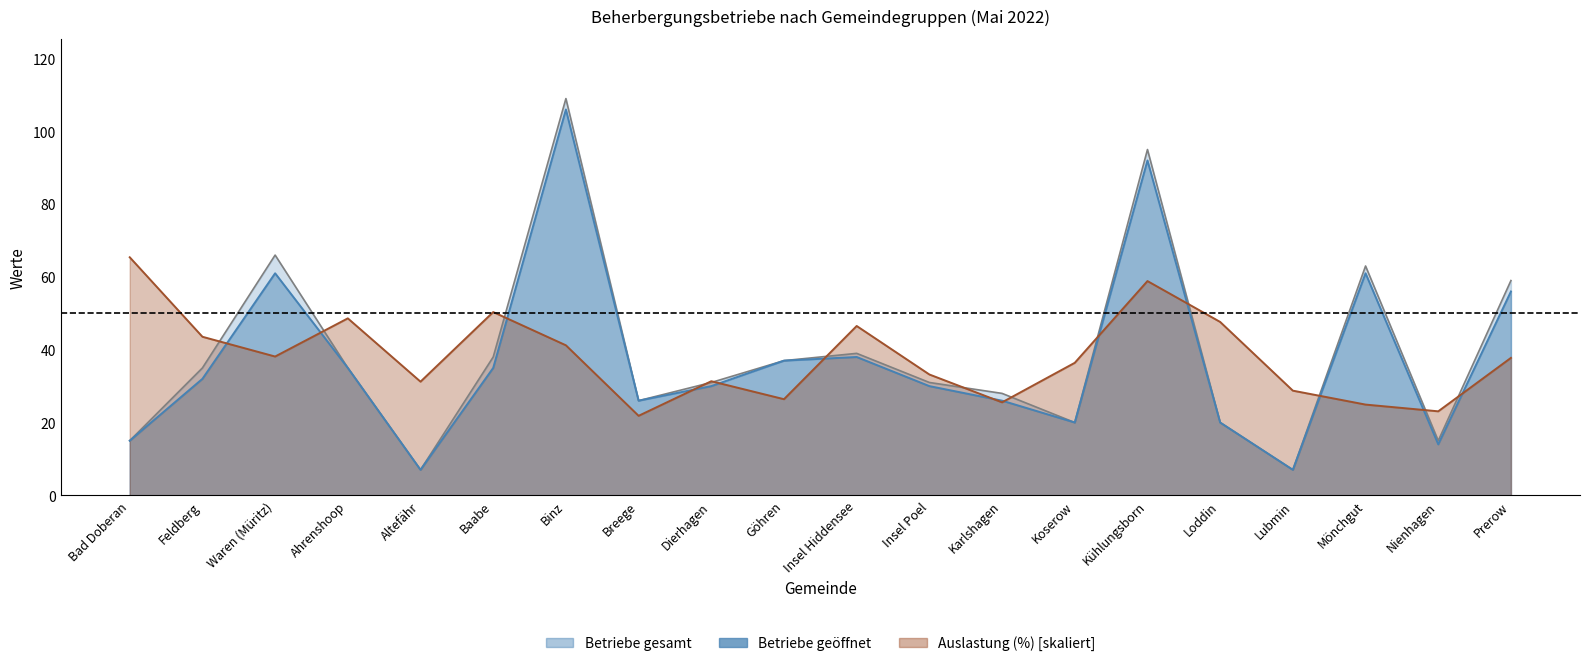

Reading right to left, extract all data points from this chart.

Betriebe gesamt: 59.0	15.0	63.0	7.0	20.0	95.0	20.0	28.0	31.0	39.0	37.0	31.0	26.0	109.0	38.0	7.0	35.0	66.0	35.0	15.0
Betriebe geöffnet: 56.0	14.0	61.0	7.0	20.0	92.0	20.0	26.0	30.0	38.0	37.0	30.0	26.0	106.0	35.0	7.0	35.0	61.0	32.0	15.0
Auslastung (%): 37.8	23.1	24.9	28.8	47.6	58.9	36.4	25.5	33.2	46.5	26.4	31.3	21.8	41.2	50.3	31.2	48.6	38.1	43.6	65.4